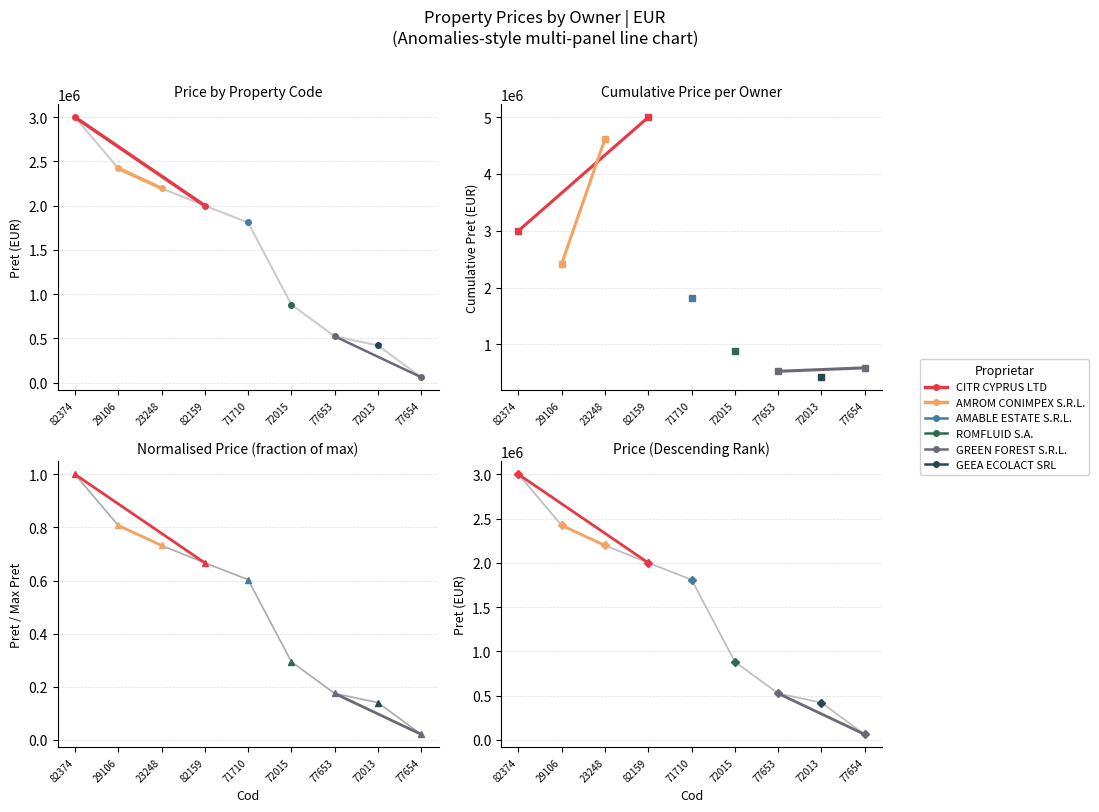

At which label does AMROM CONIMPEX S.R.L. reach its minimum?

23248